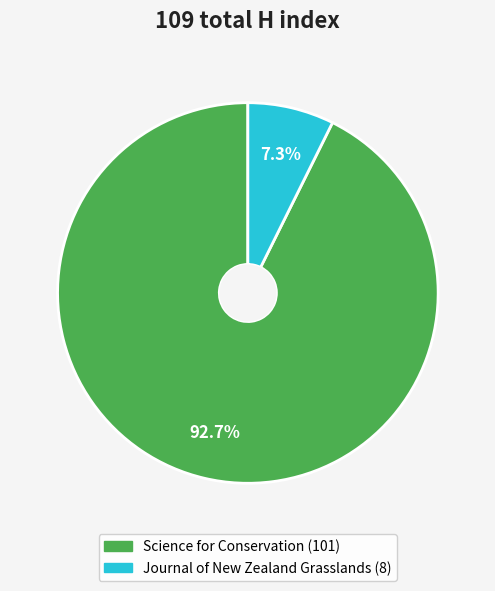

The Journal of New Zealand Grasslands slice represents 7% of the pie. True or false?

True